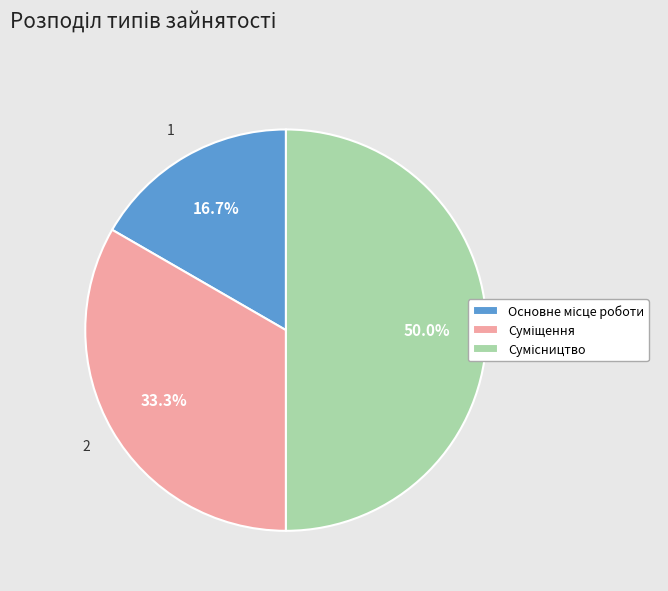

True or false: Суміщення accounts for 48% of the total.

False